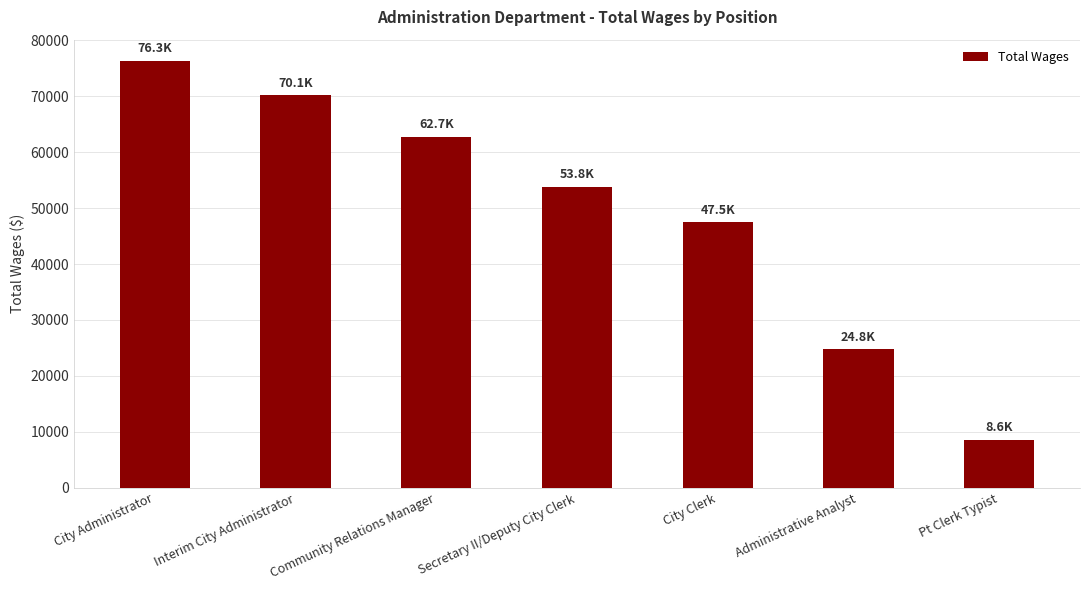

Reading left to right, extract all data points from this chart.

76292	70143	62739	53786	47452	24783	8563